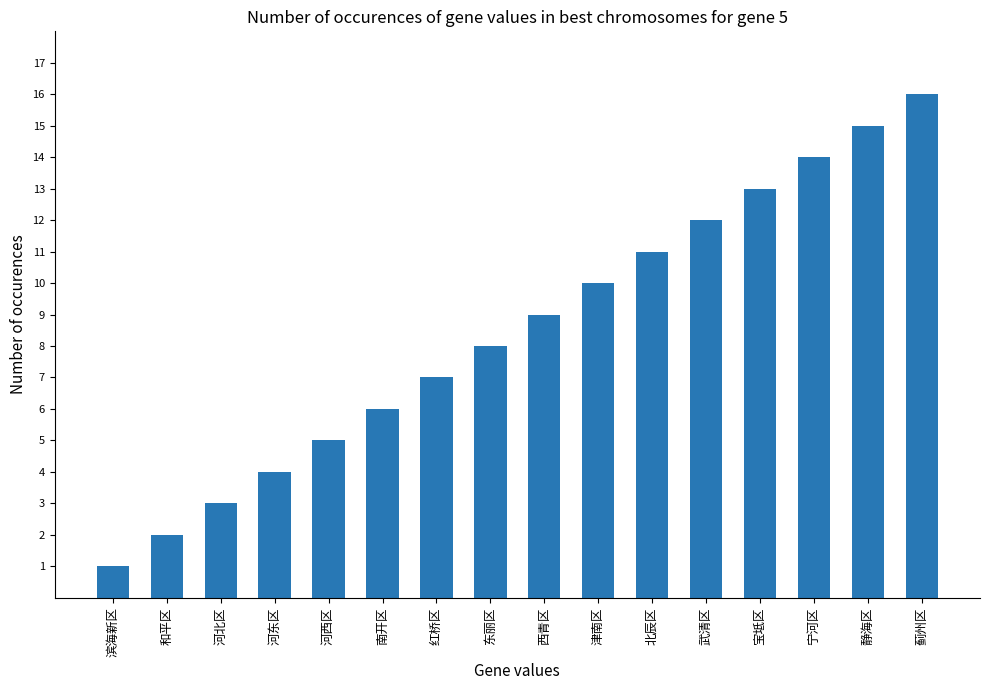

Rank the categories by value from highest to lowest.

蓟州区, 静海区, 宁河区, 宝坻区, 武清区, 北辰区, 津南区, 西青区, 东丽区, 红桥区, 南开区, 河西区, 河东区, 河北区, 和平区, 滨海新区